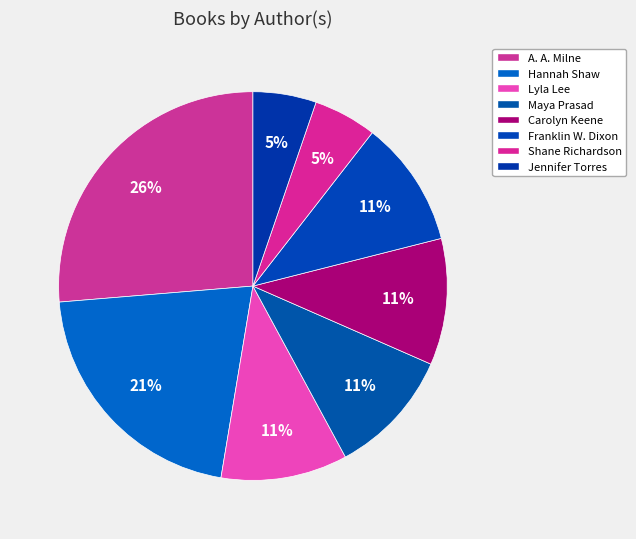

What is the smallest slice in the pie chart?

Shane Richardson